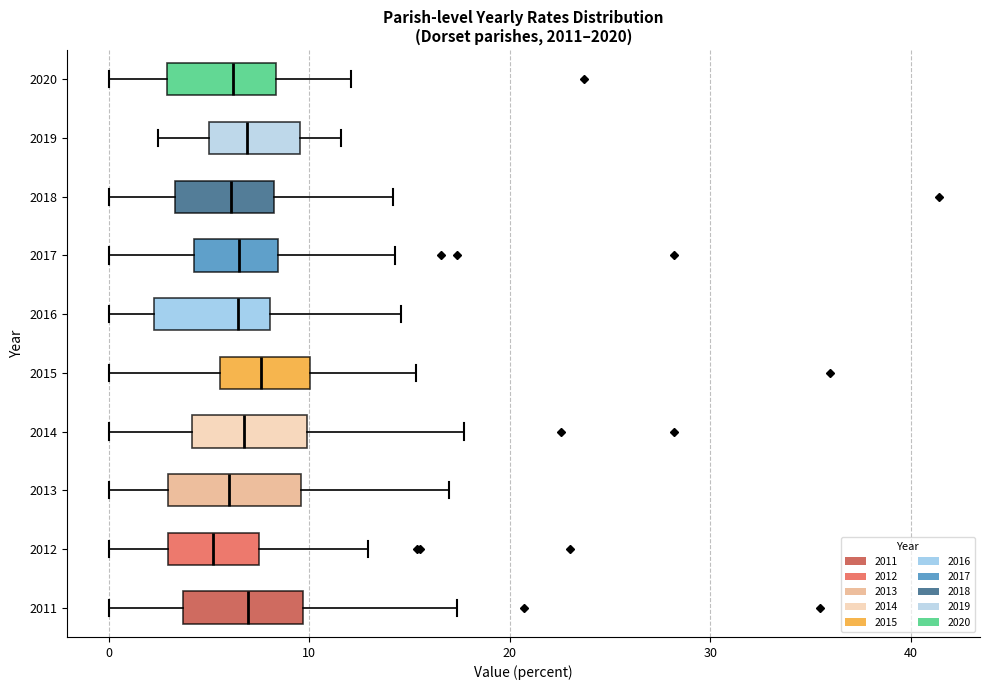

Reading bottom to top, transcribe this box plot: for each box, give where its median line is, the range the box spans, and where its two whiskers end, as read against the x-axis. The values are not printed on the chart, so give them approximately, as read against the axis.

2011: median 7, box 4 to 10, whiskers 0 to 17
2012: median 5, box 3 to 8, whiskers 0 to 13
2013: median 6, box 3 to 10, whiskers 0 to 17
2014: median 7, box 4 to 10, whiskers 0 to 18
2015: median 8, box 6 to 10, whiskers 0 to 15
2016: median 6, box 2 to 8, whiskers 0 to 15
2017: median 6, box 4 to 8, whiskers 0 to 14
2018: median 6, box 3 to 8, whiskers 0 to 14
2019: median 7, box 5 to 10, whiskers 2 to 12
2020: median 6, box 3 to 8, whiskers 0 to 12